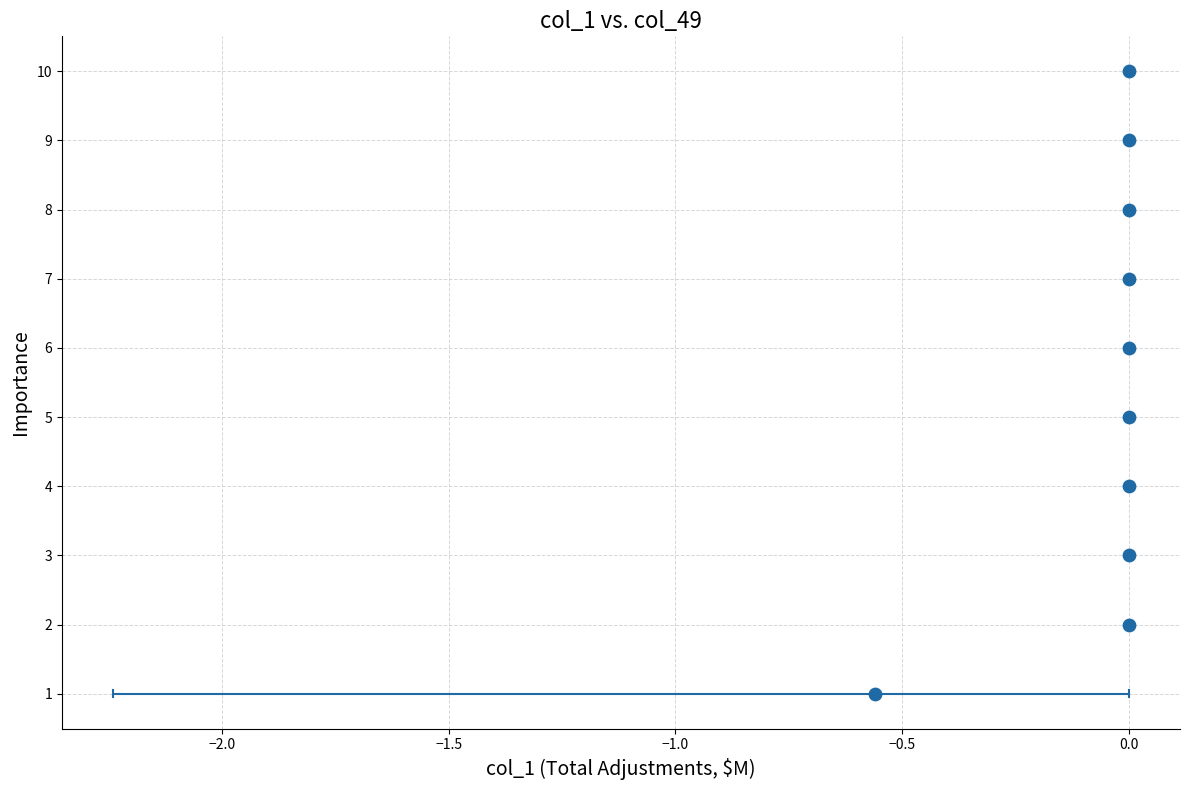

What is the range of Y values (max minus min)?

9